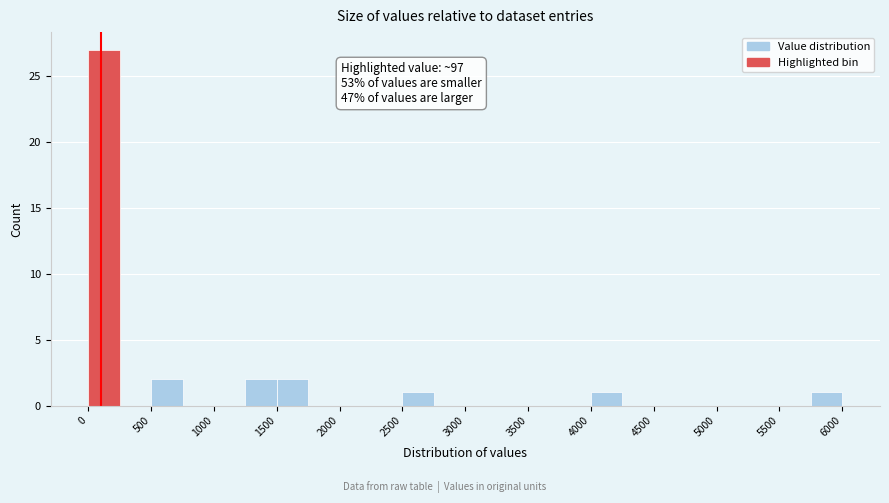

Which range on the x-axis has the tallest bar?

0 to 250